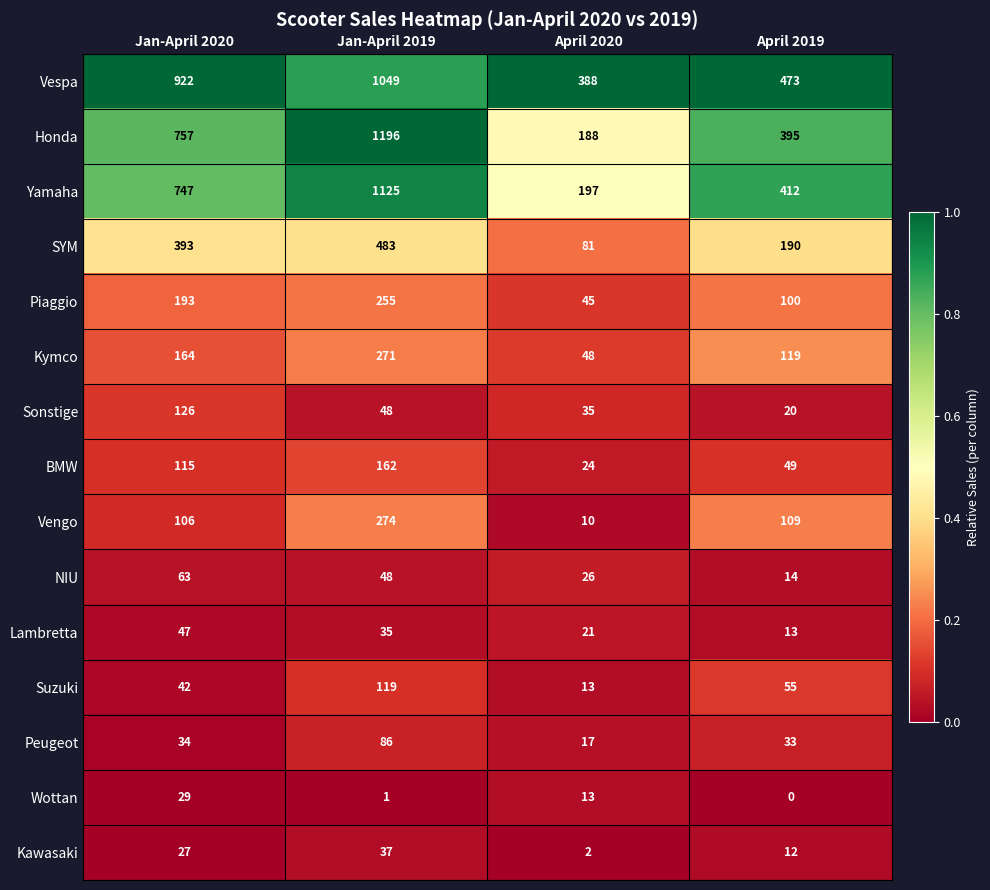

The value of Piaggio at April 2020 is 13. True or false?

False